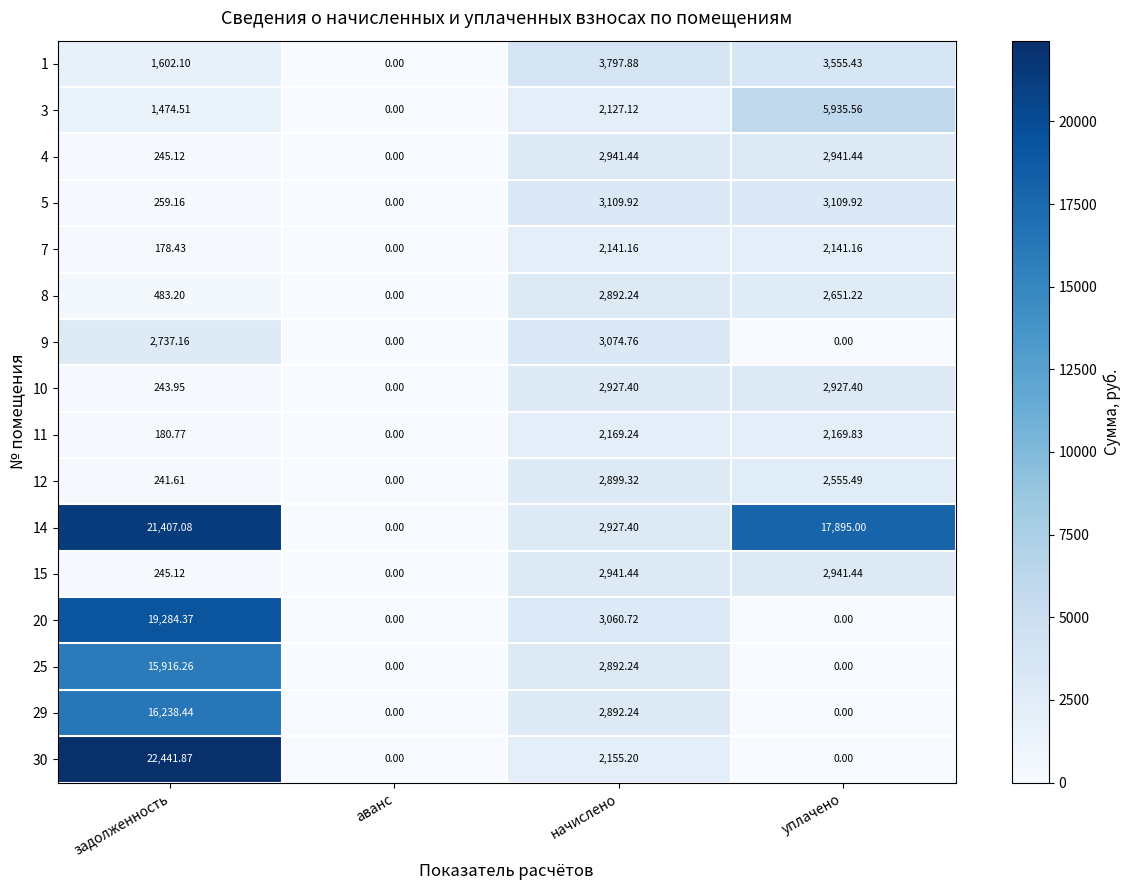

At which label is 12 closest to 1449?

уплачено